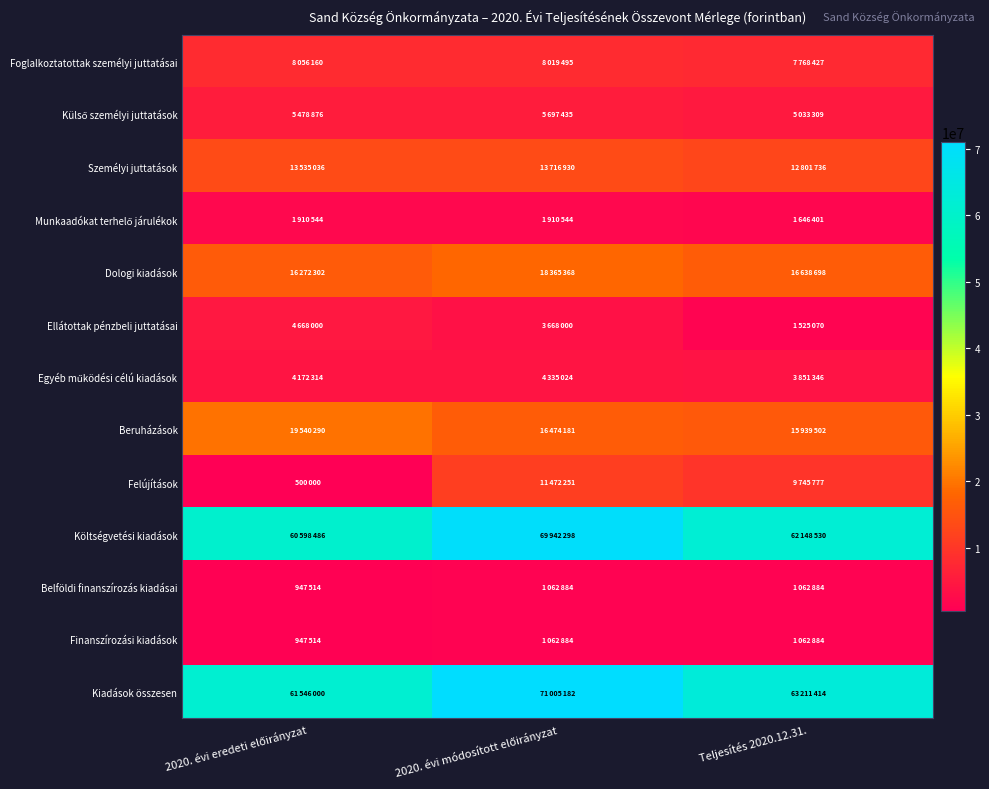

Which series changed the most between 2020. évi módosított előirányzat and Teljesítés 2020.12.31.?

Költségvetési kiadások